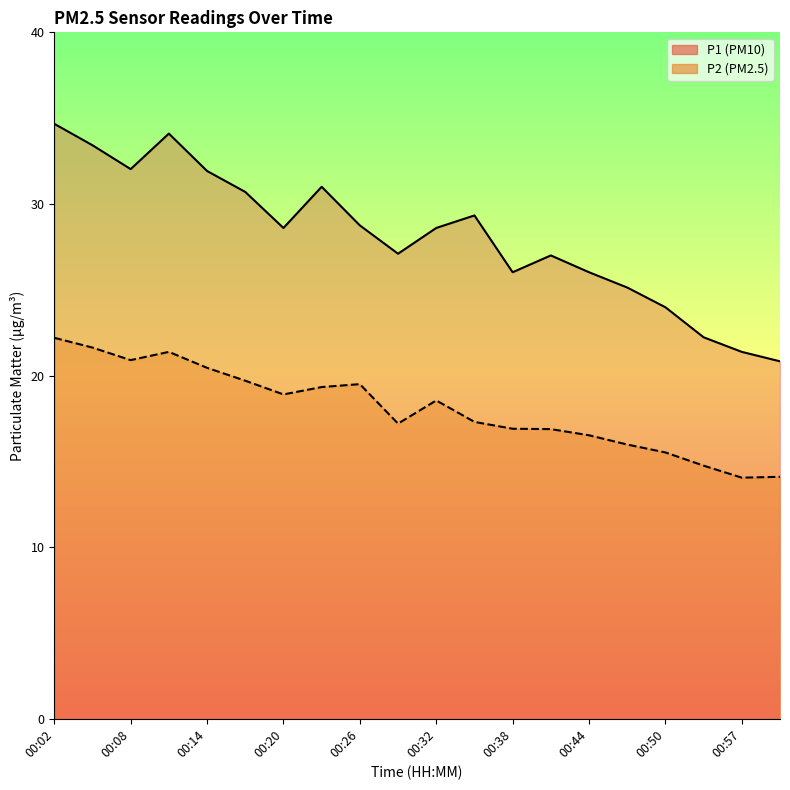

What is the spread (max minus min) of values at 00:02?

12.5